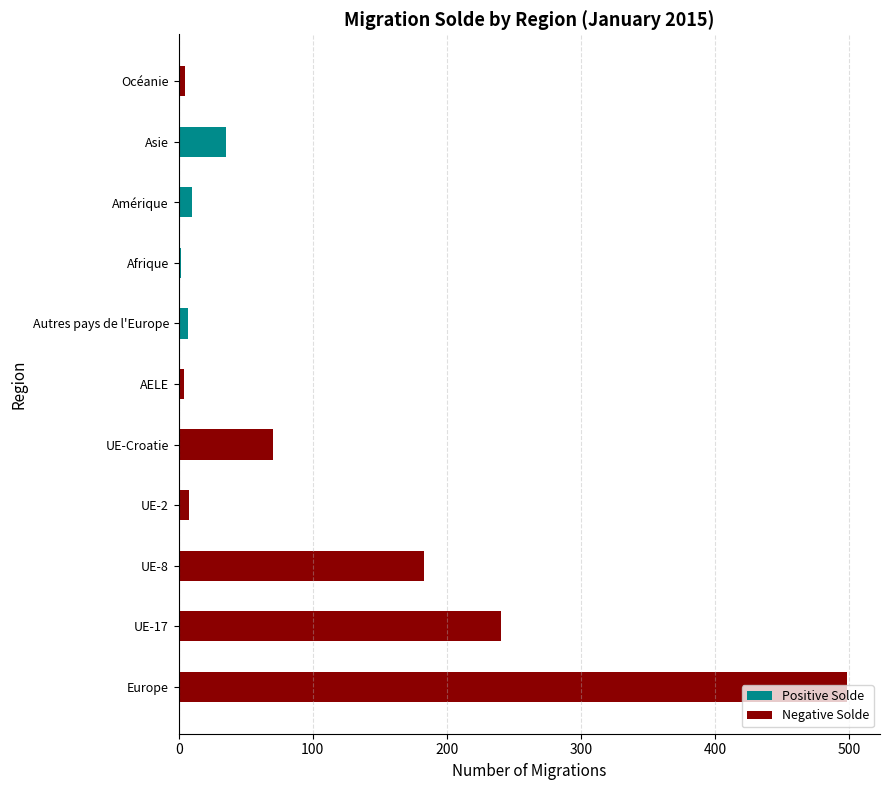

Rank the series by their average value, from highest to lowest.

Negative Solde, Positive Solde